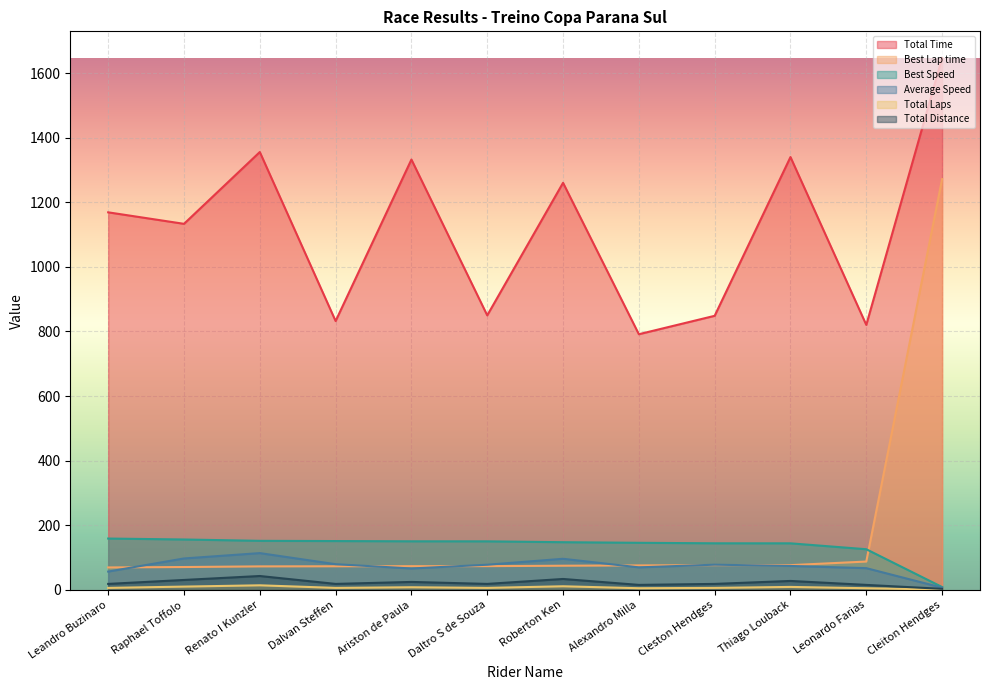

The value of Average Speed at Roberton Ken is 169.2. True or false?

False